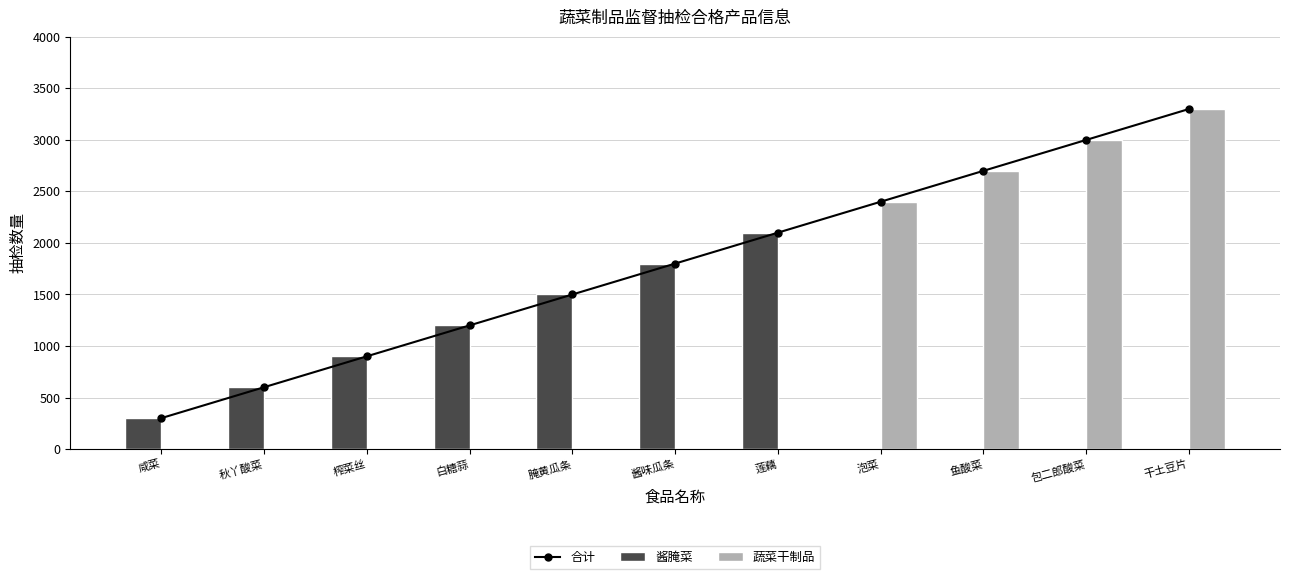

Rank the series by their average value, from highest to lowest.

合计, 蔬菜干制品, 酱腌菜